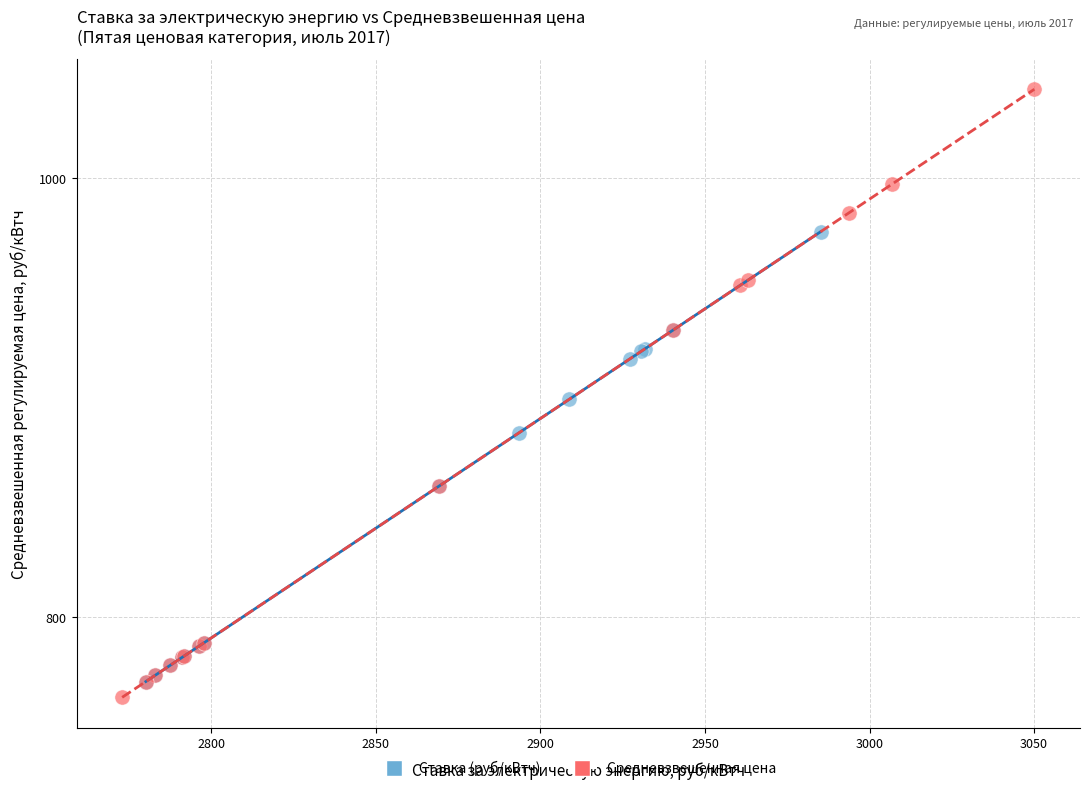

Which series contains the highest Y value?

Средневзвешенная цена